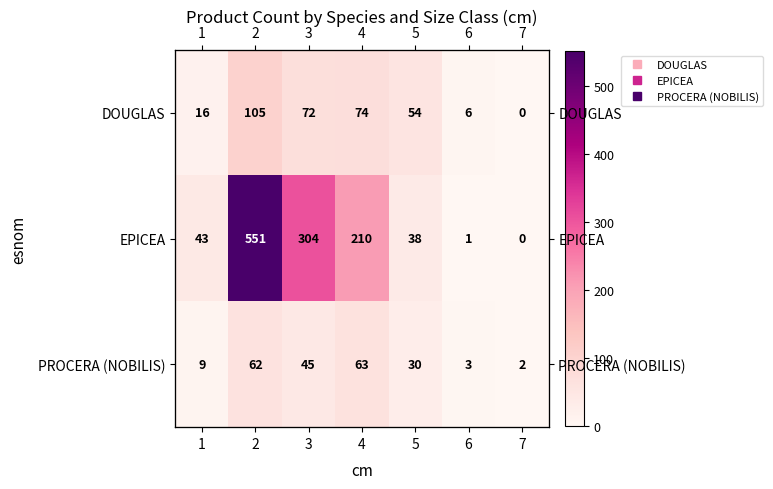

What is the sum of the DOUGLAS values at 4 and 7?

74